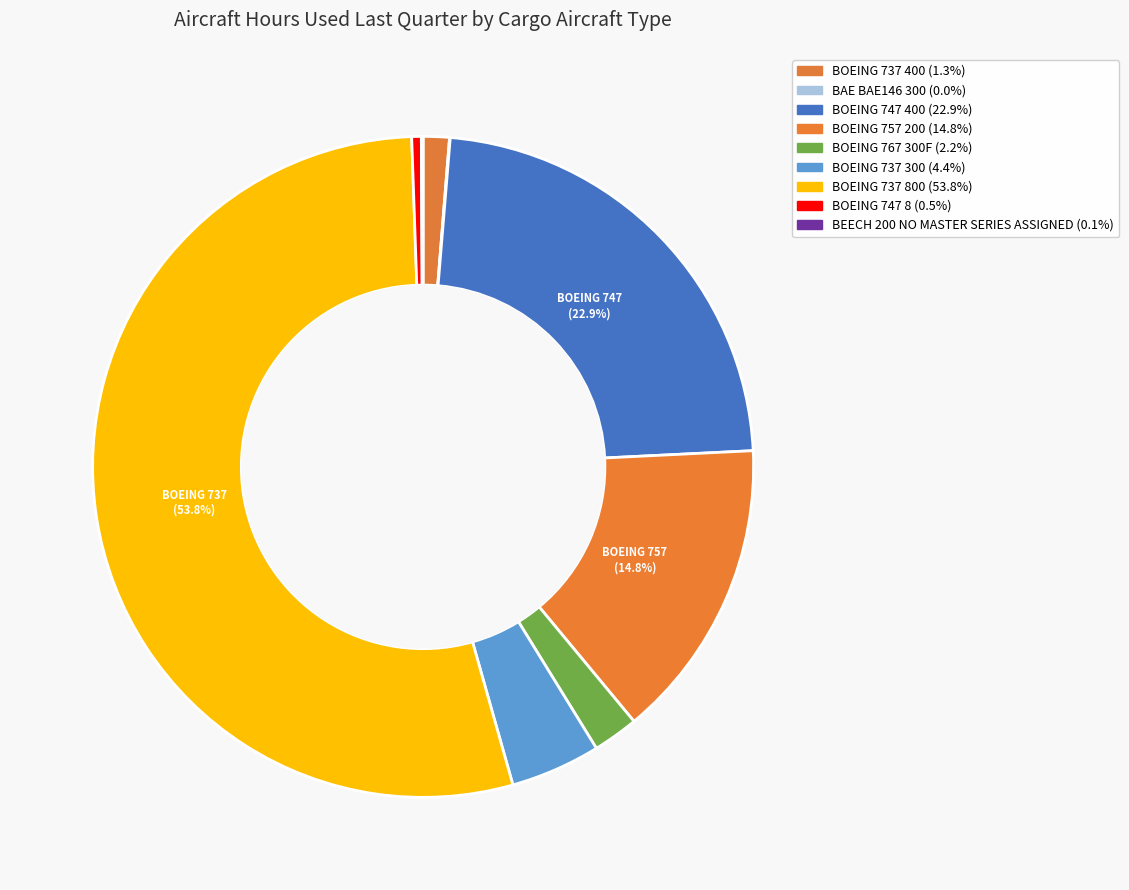

What is the change in value from BOEING 737 300 to BOEING 747 8?

-8769.3